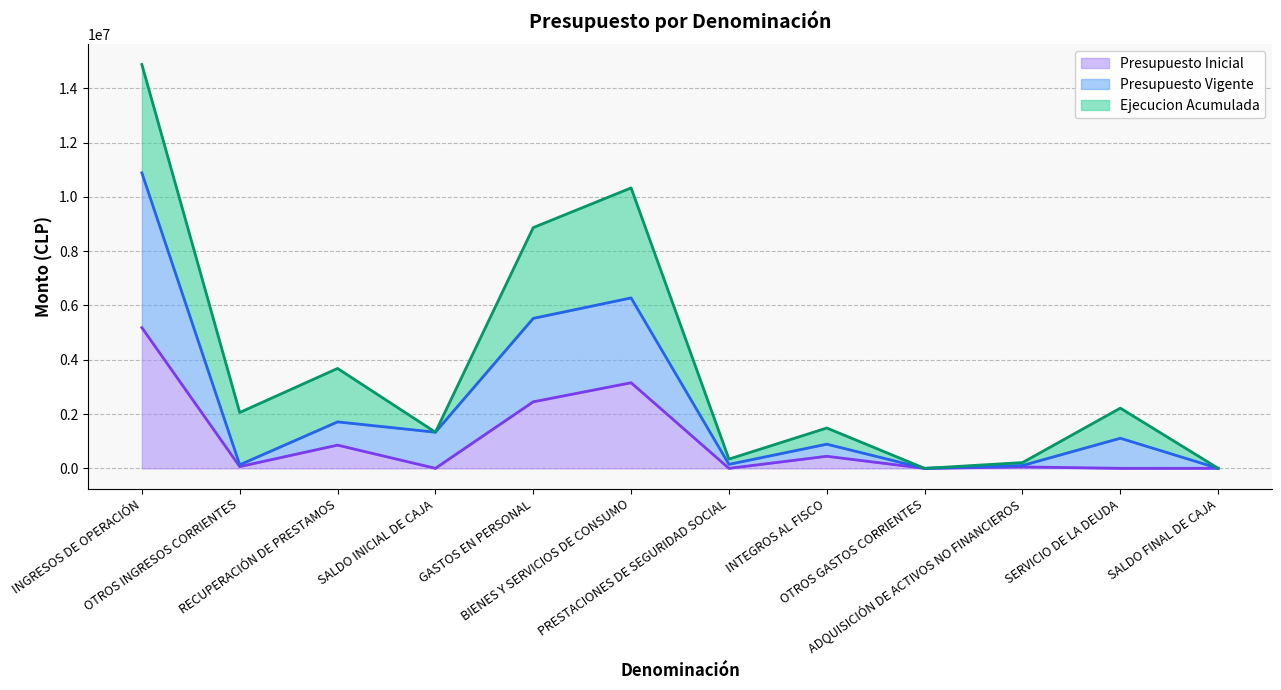

Where is the first local maximum for Presupuesto Inicial?

RECUPERACIÓN DE PRESTAMOS